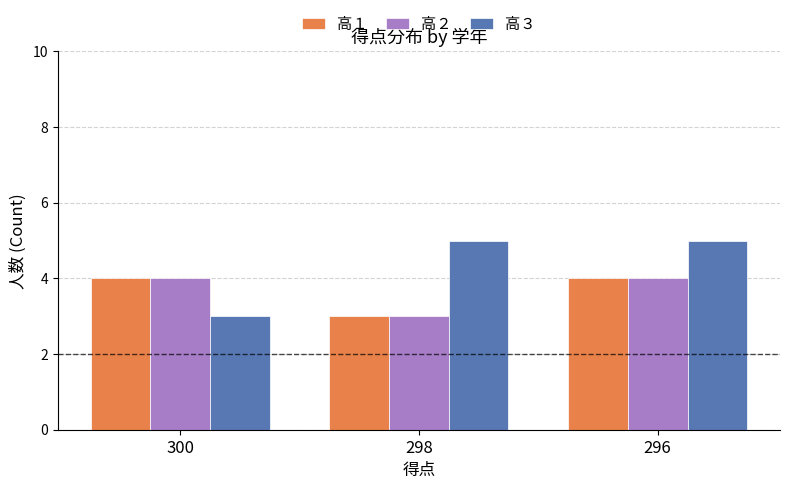

Count the number of data series in this chart.

3